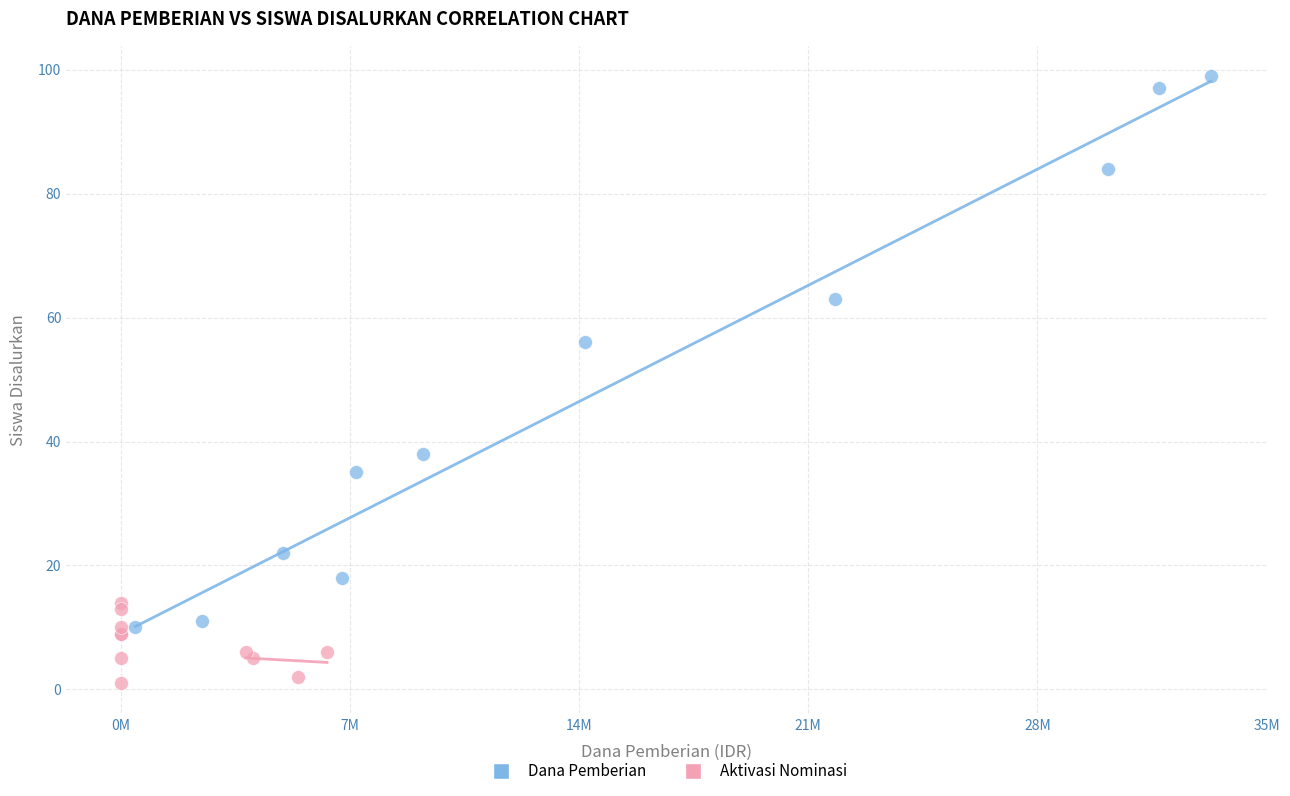

Which series contains the highest Y value?

Dana Pemberian